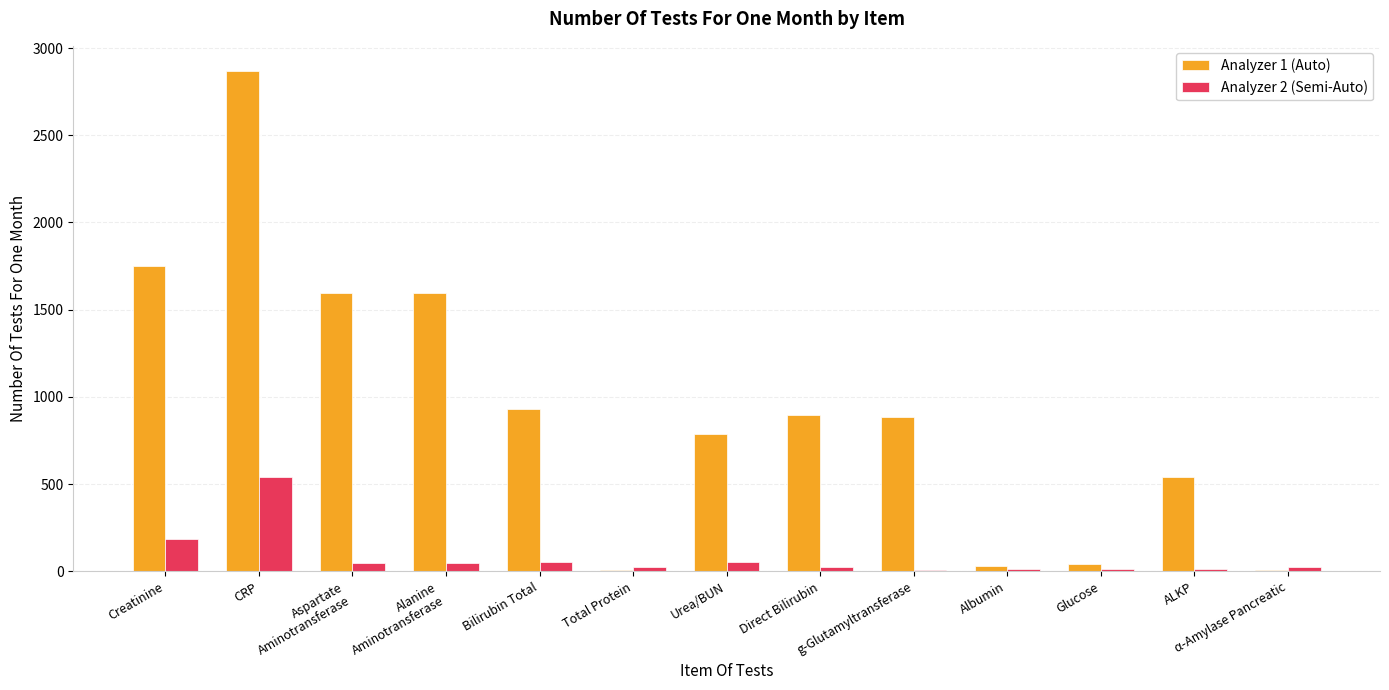

What is the greatest value displayed?

2869